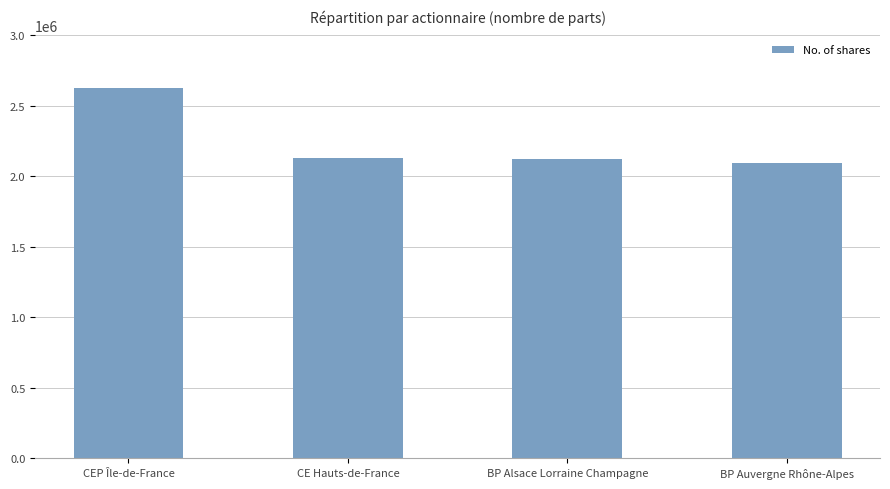

How many distinct data groups are displayed?

1